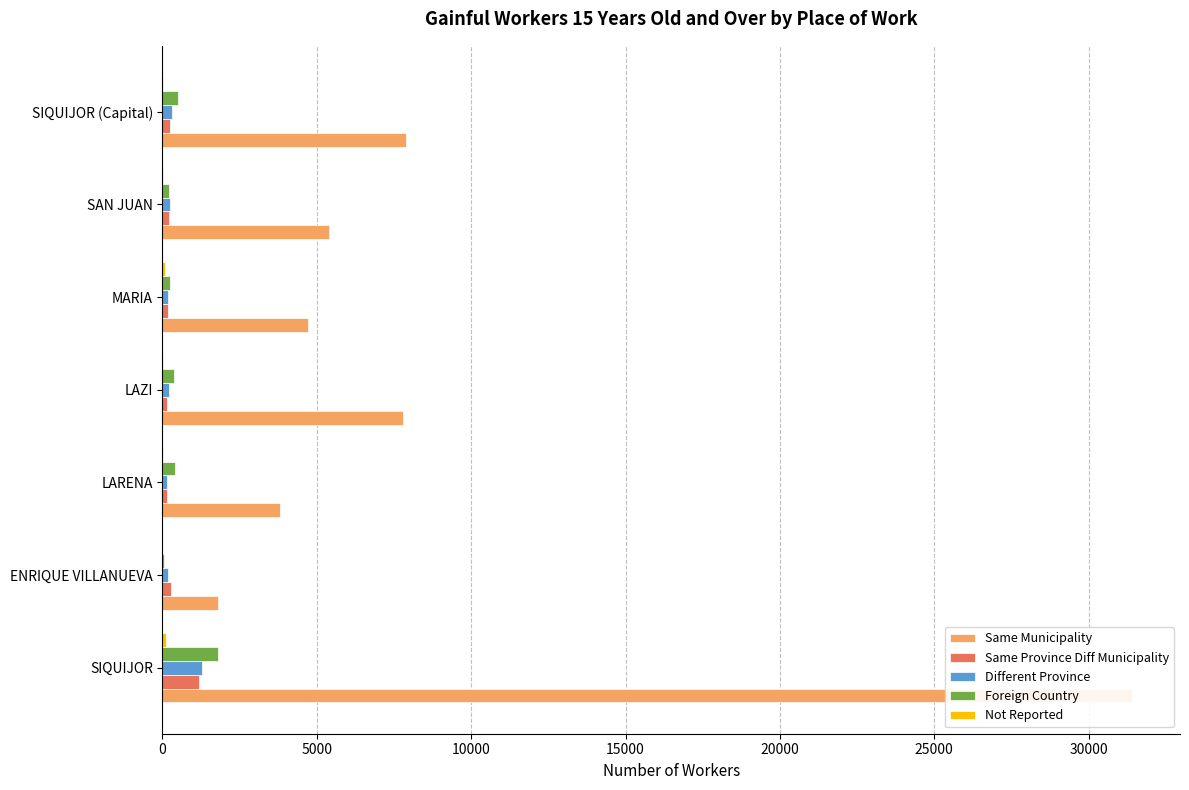

The value of Not Reported at SIQUIJOR is 48. True or false?

False